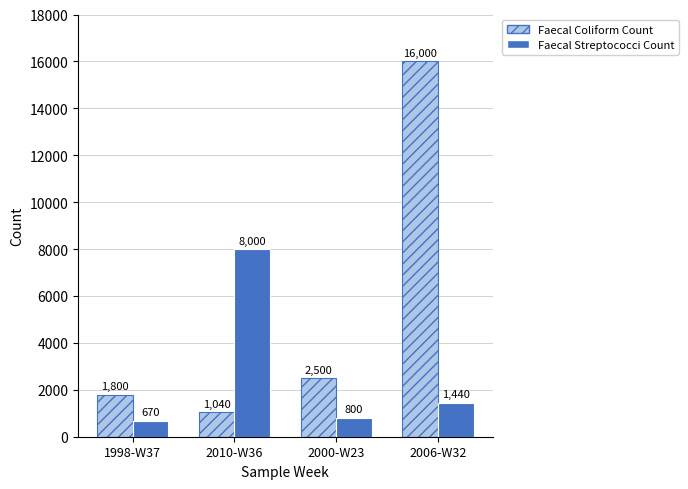

How many groups of bars are there?

4